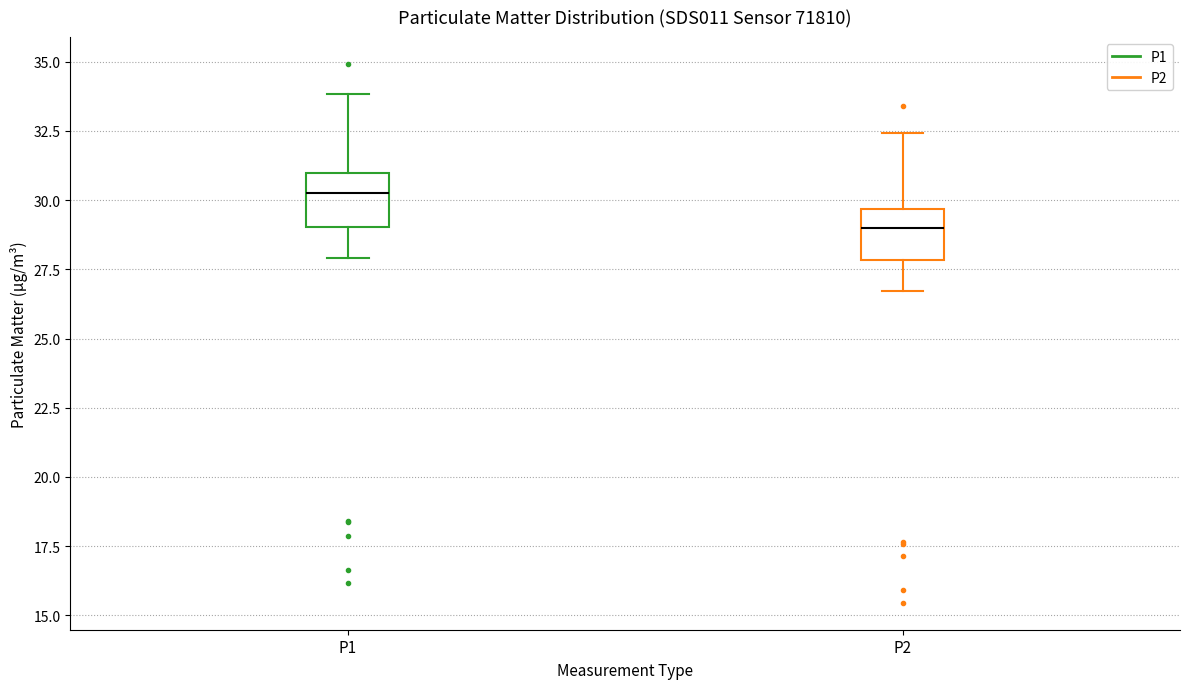

Reading left to right, transcribe this box plot: for each box, give where its median line is, the range the box spans, and where its two whiskers end, as read against the y-axis. The values are not printed on the chart, so give them approximately, as read against the axis.

P1: median 30.5, box 29.0 to 31.0, whiskers 28.0 to 34.0
P2: median 29.0, box 28.0 to 29.5, whiskers 26.5 to 32.5